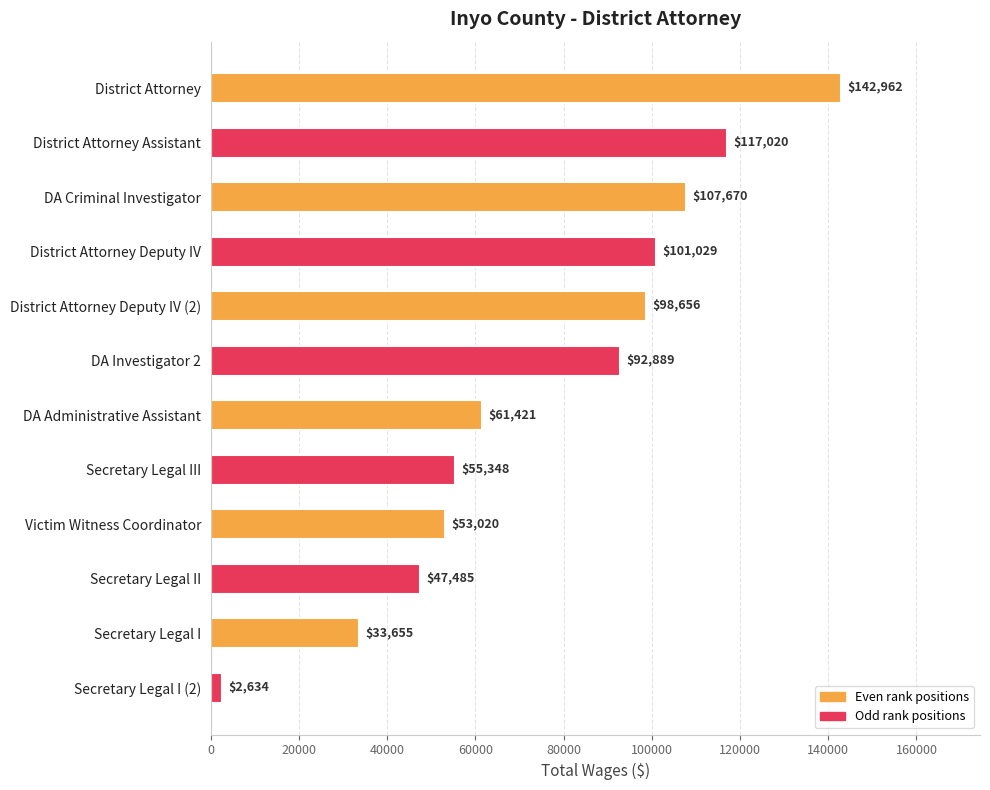

What position from the top is DA Criminal Investigator?

3